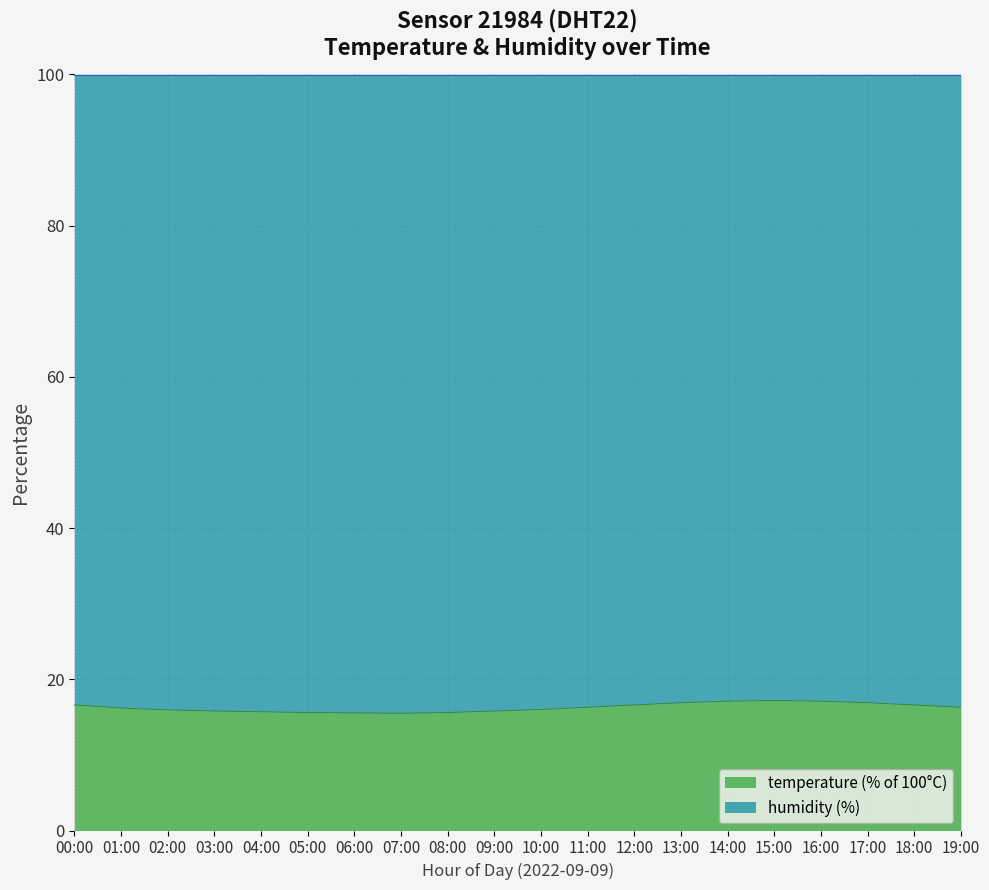

At which label does the data first exceed 16?

00:00